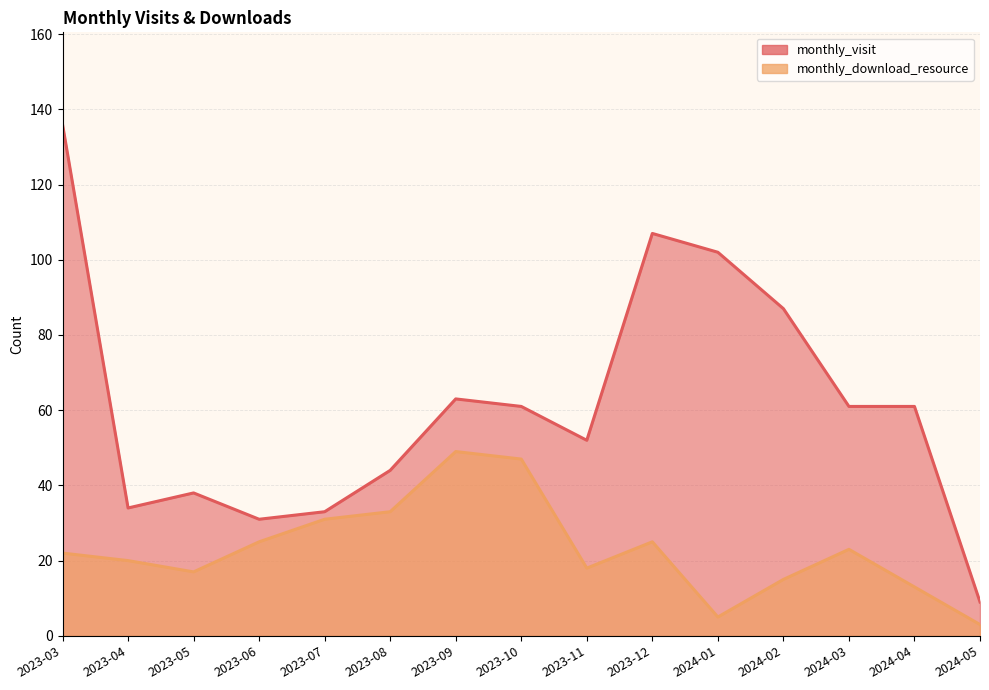

Read the monthly_download_resource value at 2023-10.

47